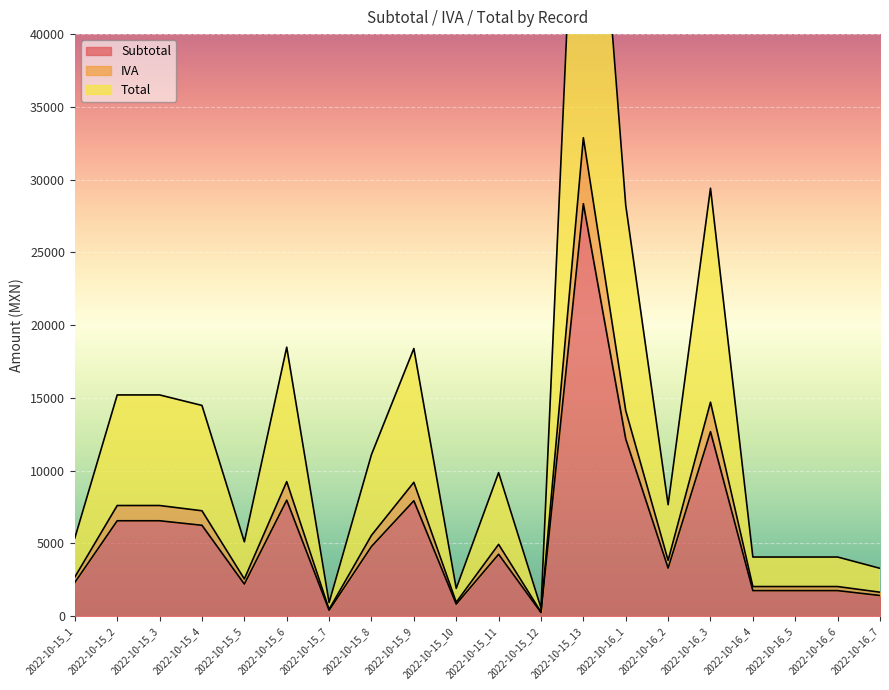

Is the value of IVA at 2022-10-16_1 greater than the value of Total at 2022-10-16_2?

Yes